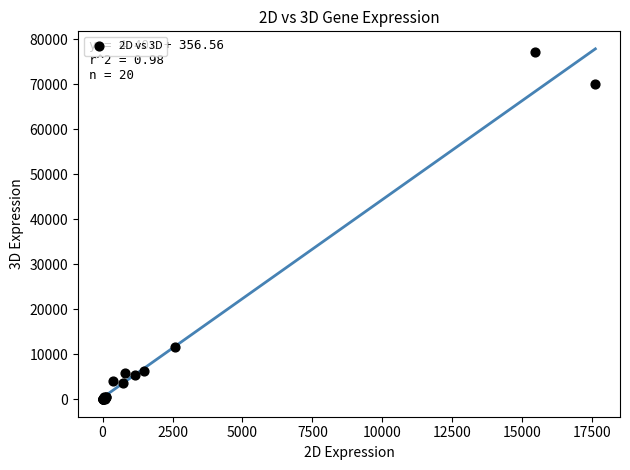

What Y value in the scatter plot is closest to 38568?

11604.9